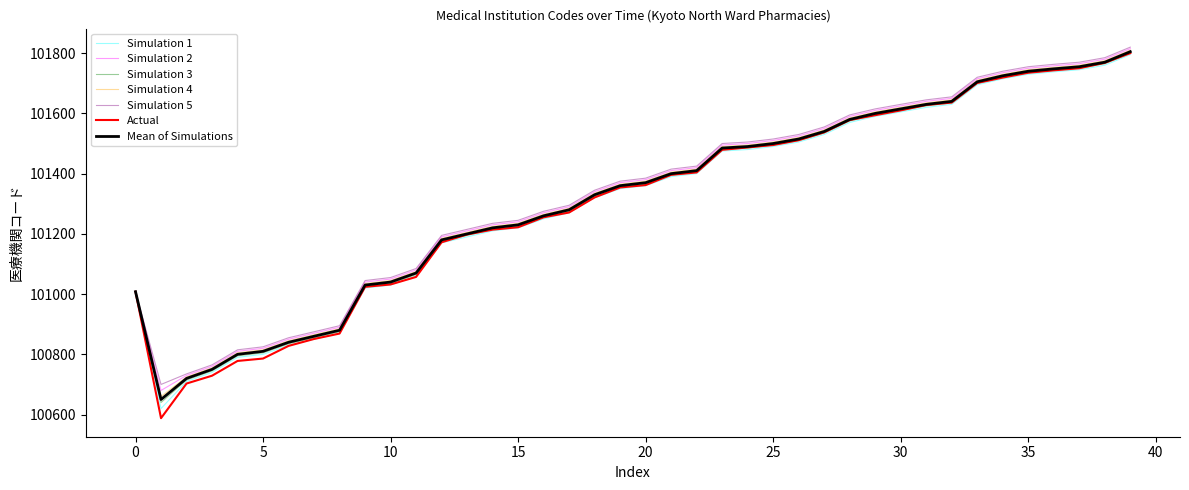

Which series has the widest spread of values?

Actual